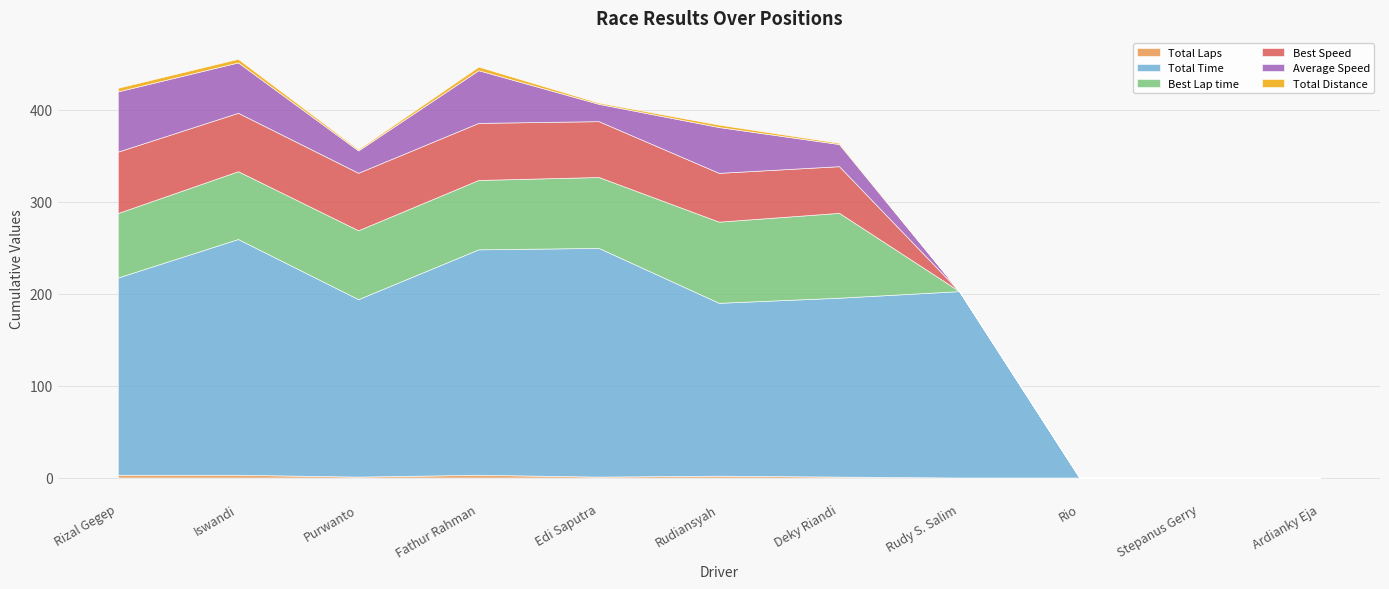

Is the value of Total Time at Purwanto greater than the value of Best Lap time at Rio?

Yes